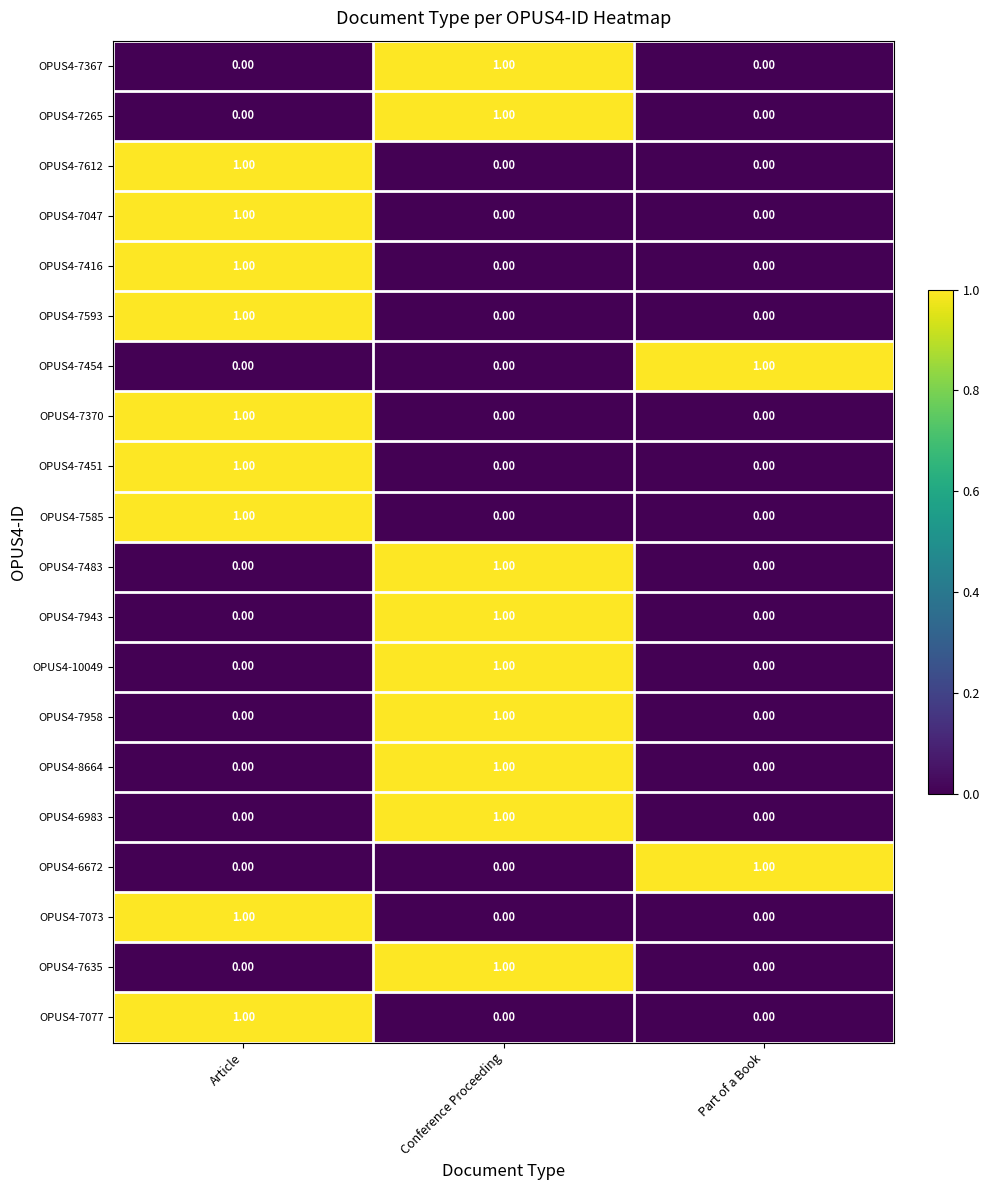

At which label does OPUS4-7943 reach its peak?

Conference Proceeding